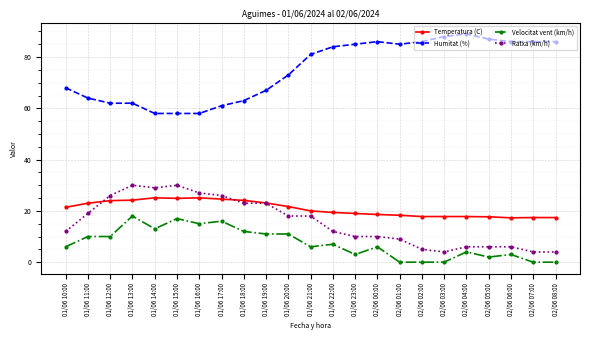

Read the Temperatura (C) value at 02/06 05:00.

17.7